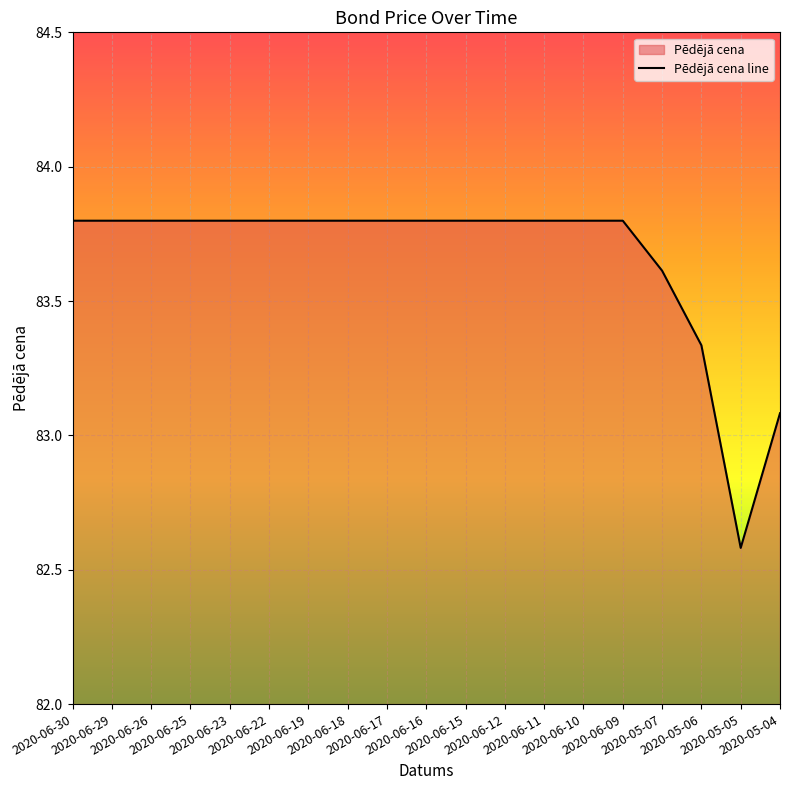

How many lines are shown in the chart?

1